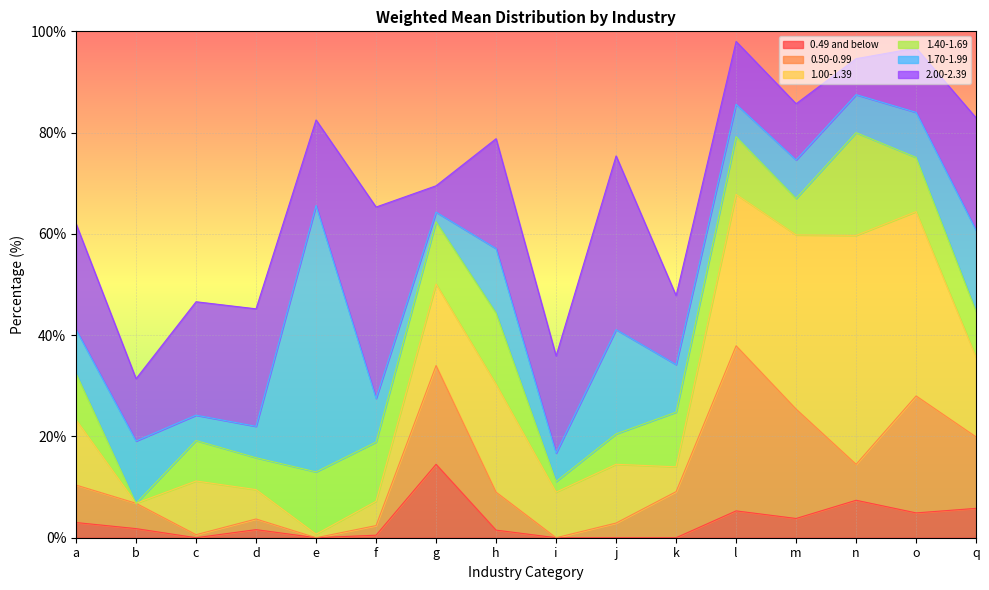

What is the difference between the second highest and second lowest values in the 0.50-0.99 series?

23.1